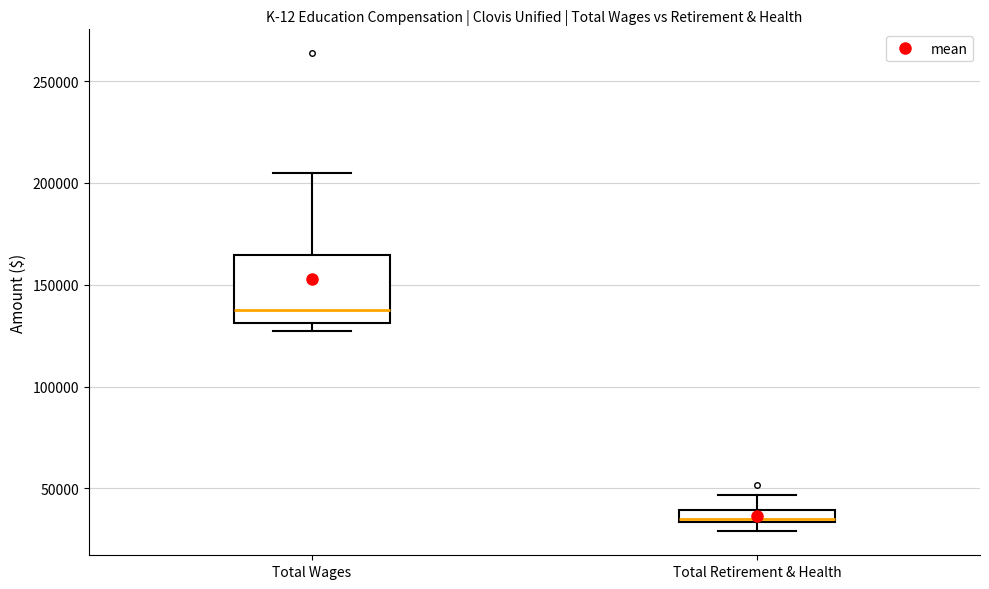

Which box has the lowest median line?

Total Retirement & Health